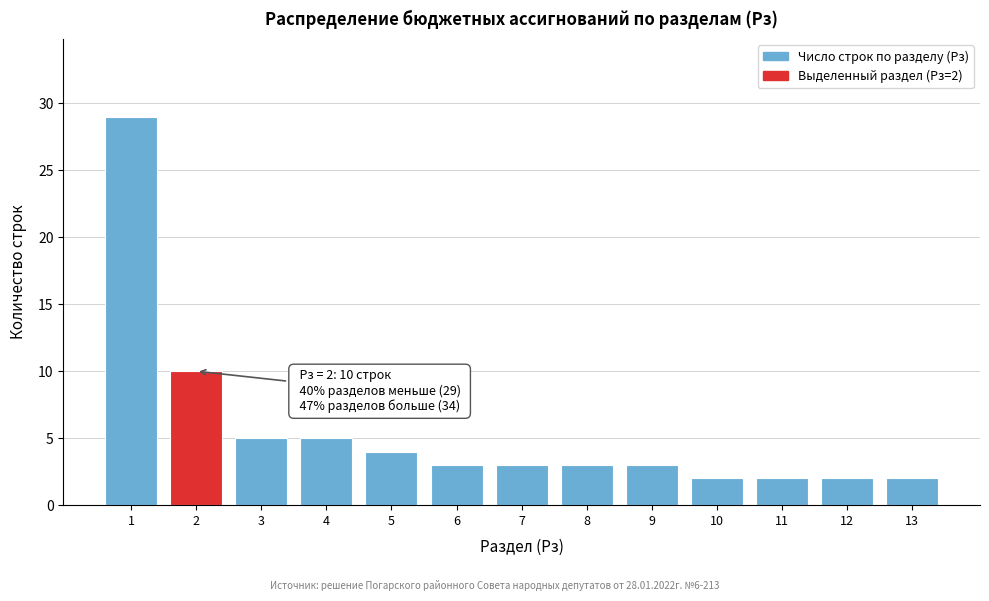

Over which range of the x-axis is the bar tallest?

0.5 to 1.5